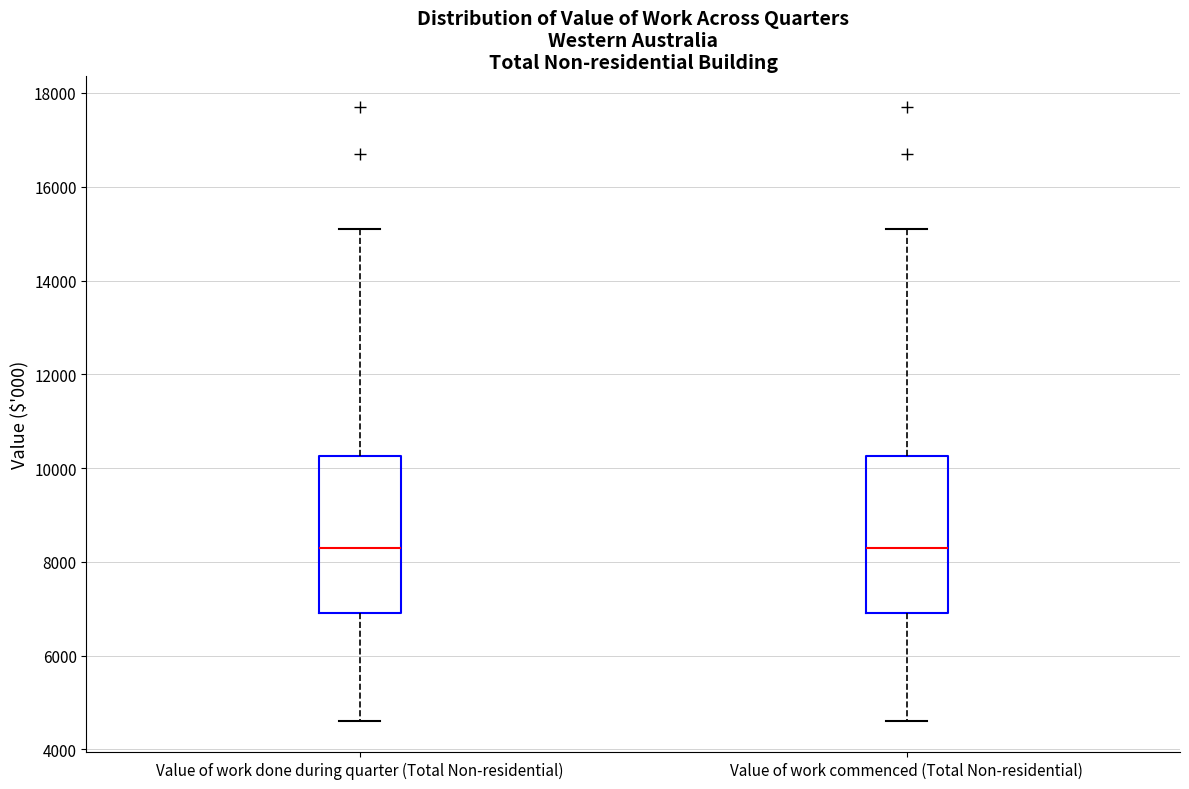

Reading left to right, transcribe this box plot: for each box, give where its median line is, the range the box spans, and where its two whiskers end, as read against the y-axis. The values are not printed on the chart, so give them approximately, as read against the axis.

Value of work done during quarter (Total Non-residential): median 8400, box 7000 to 10200, whiskers 4600 to 15200
Value of work commenced (Total Non-residential): median 8400, box 7000 to 10200, whiskers 4600 to 15200